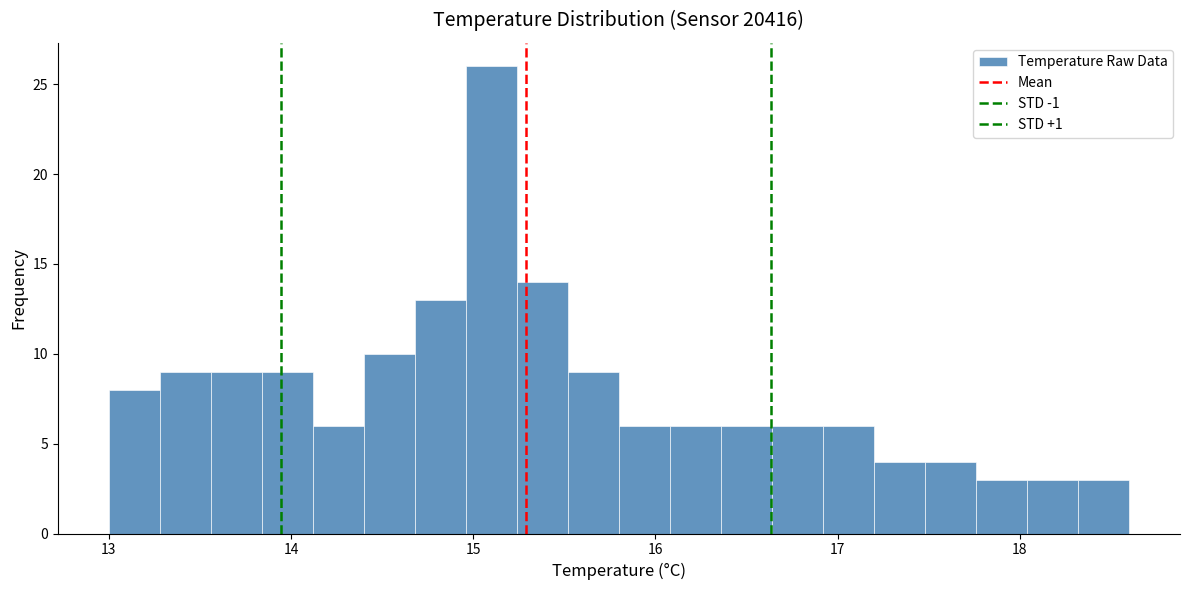

Read against the x-axis, roughly where is the centre of the tallest bar?

15.1